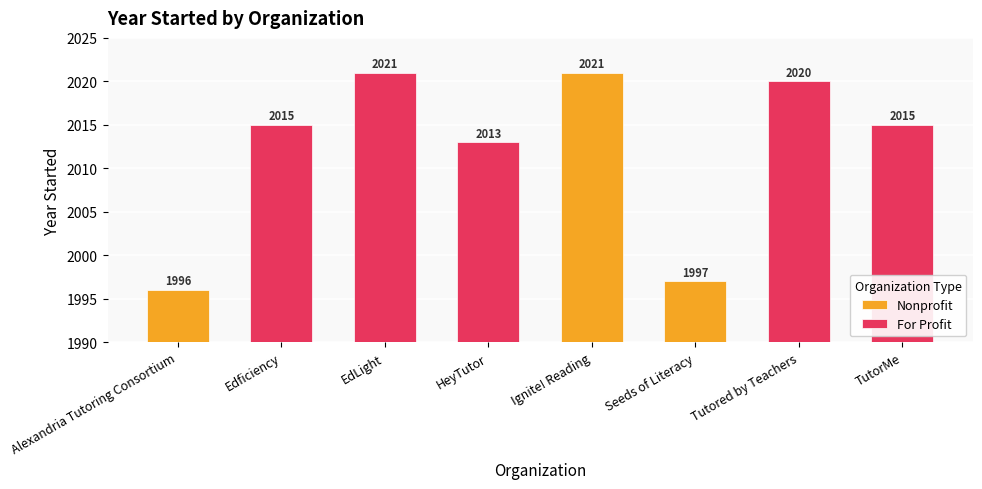

What position from the right is Edficiency?

7